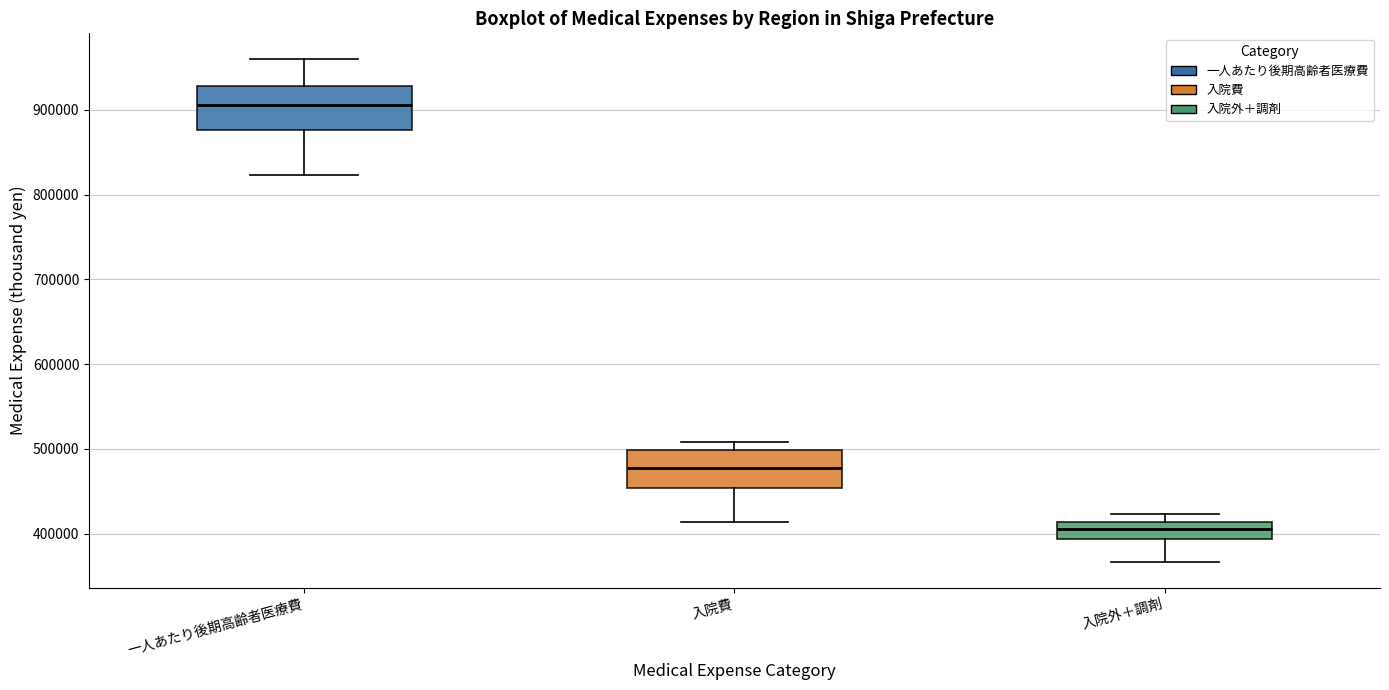

Where does the median line of the box for 一人あたり後期高齢者医療費 sit on the y-axis? The values are not printed on the chart, so give them approximately, as read against the axis.

910000